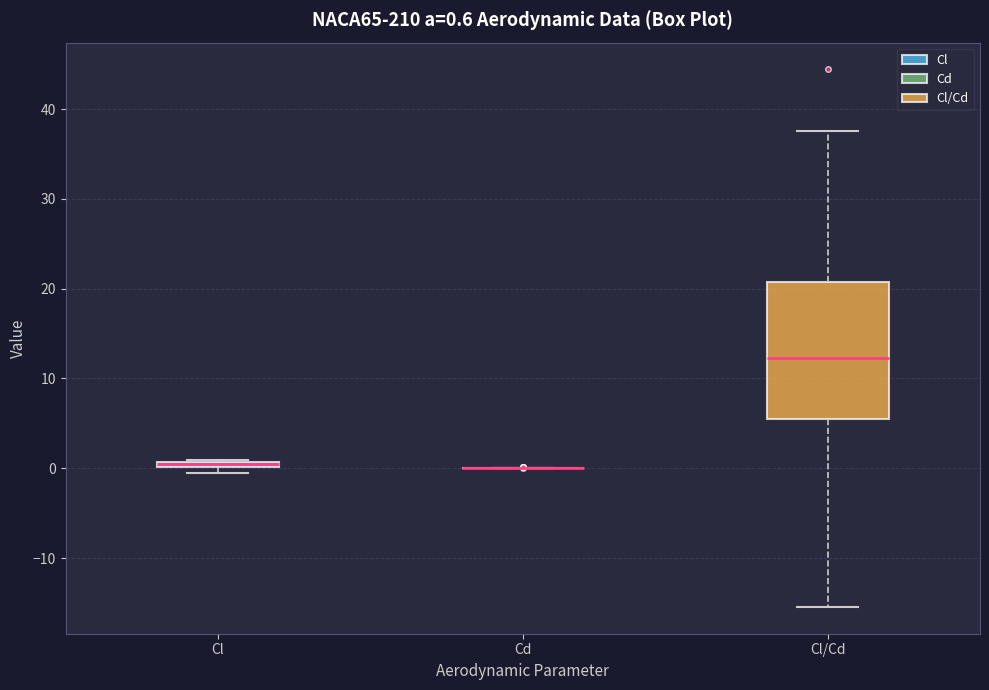

Comparing the boxes themselves (not the whiskers), which one is the tallest?

Cl/Cd